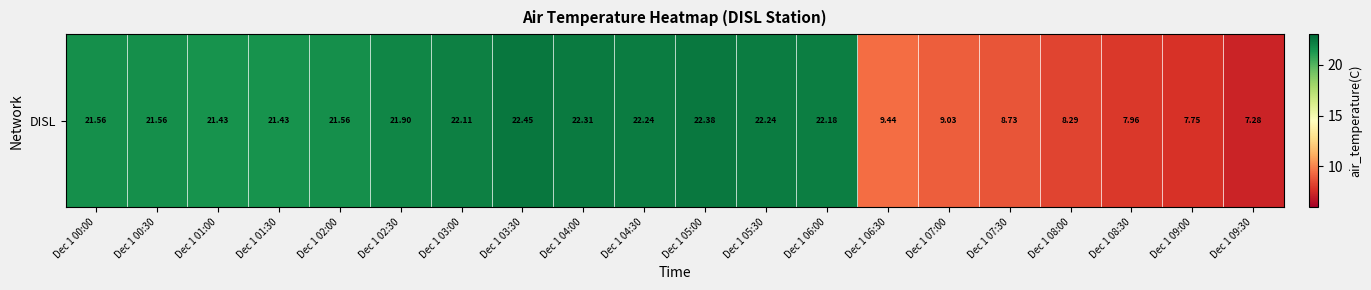

Is it true that the value at Dec 1 00:30 is 14.5?

False